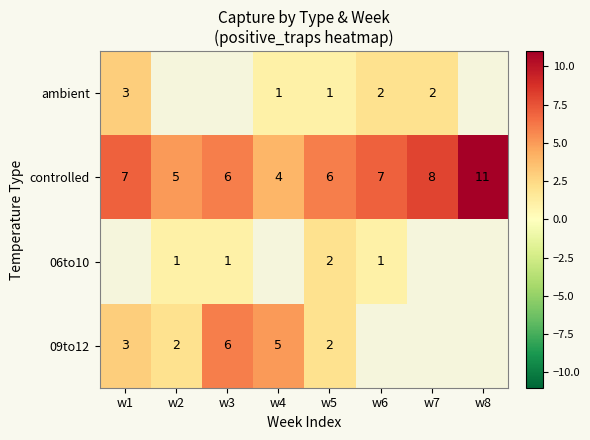

What is the highest value of the controlled series?

11